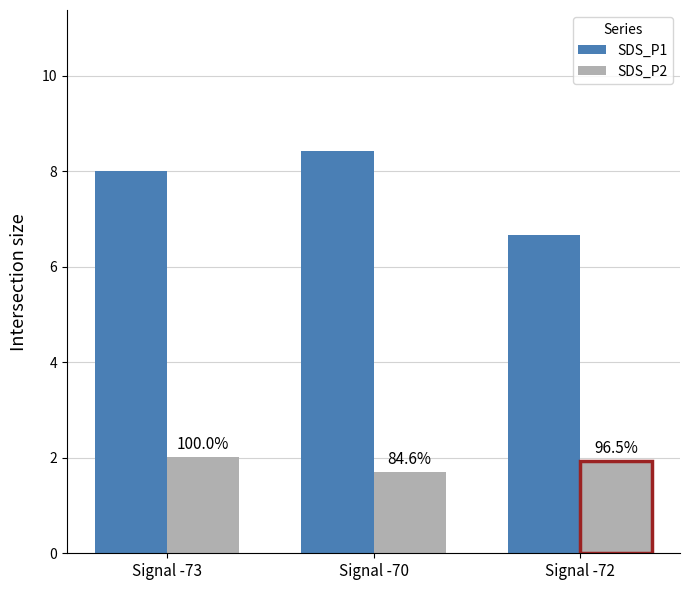

What is the difference between the second highest and minimum values in the SDS_P1 series?

1.3